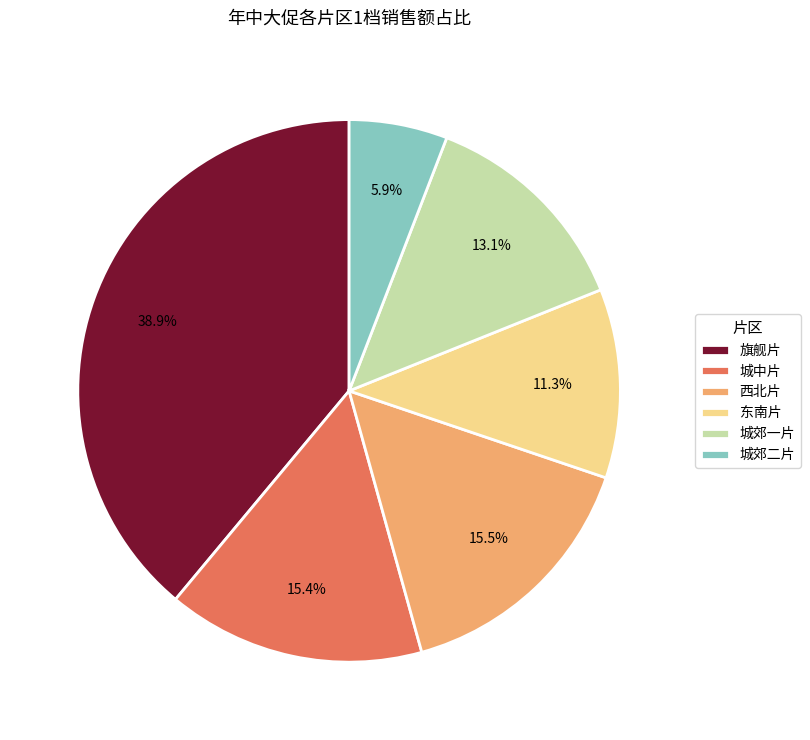

To the nearest percent, what portion does 城中片 represent?

15%